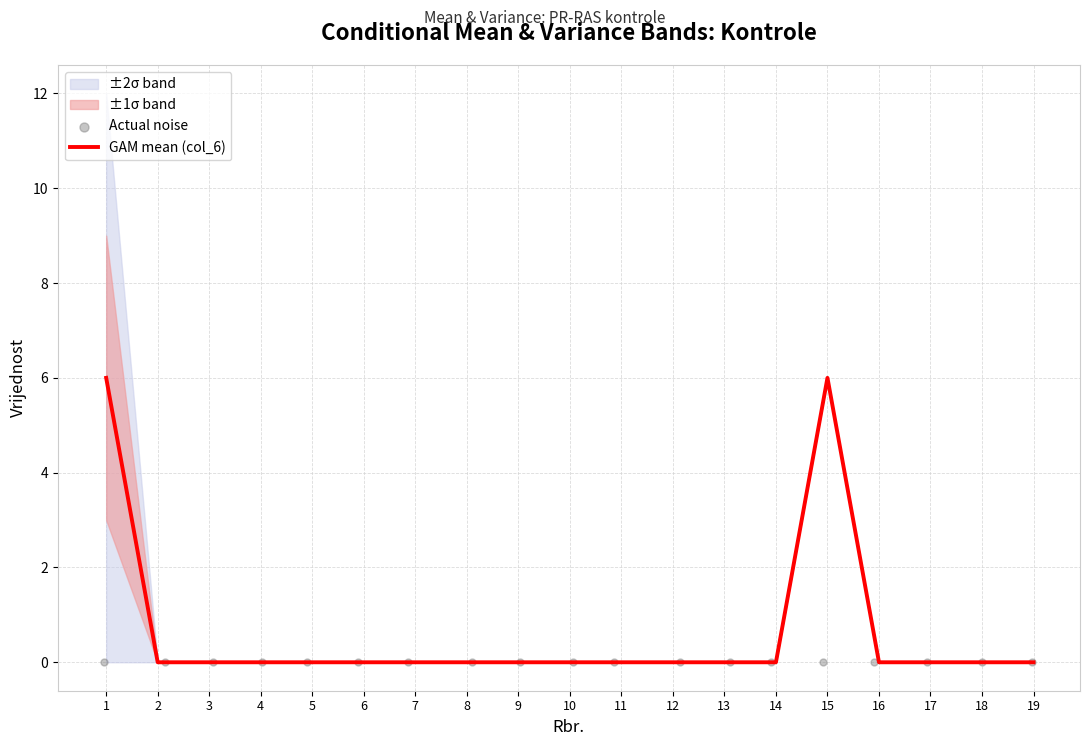

At how many categories does at least one series exceed 3?

2